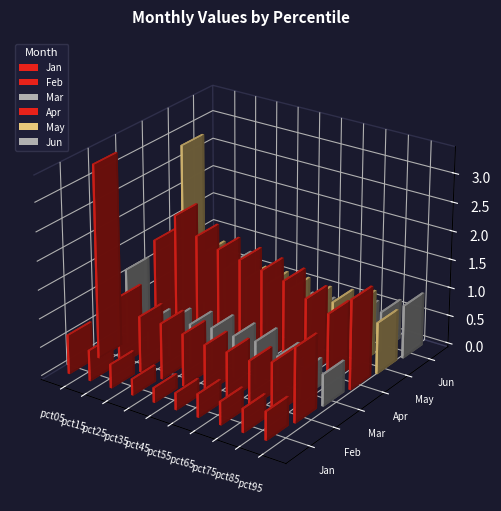

How many bars are there in total?

60